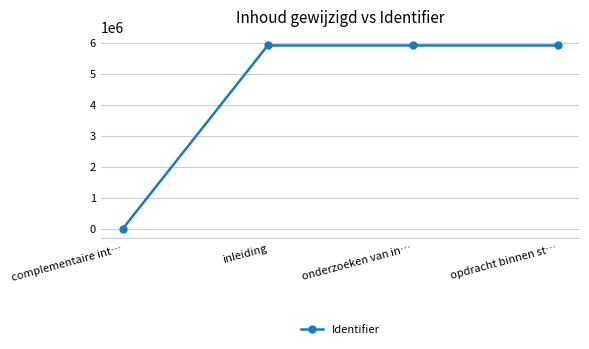

True or false: there are more than 2 points higher than both neighbors.

False